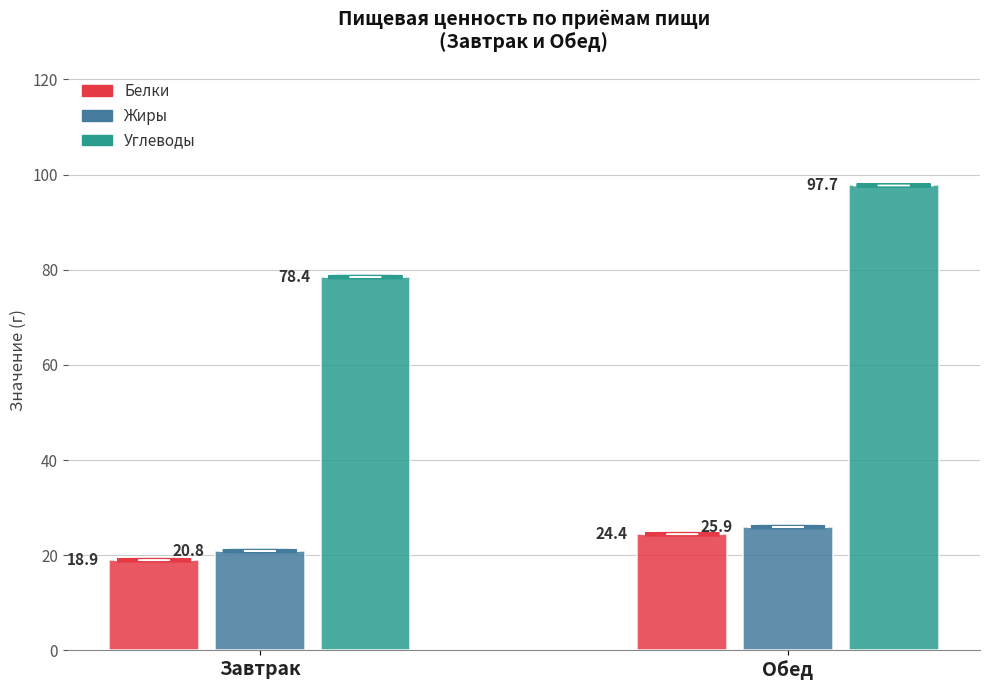

Read the Углеводы value at Завтрак.

78.4